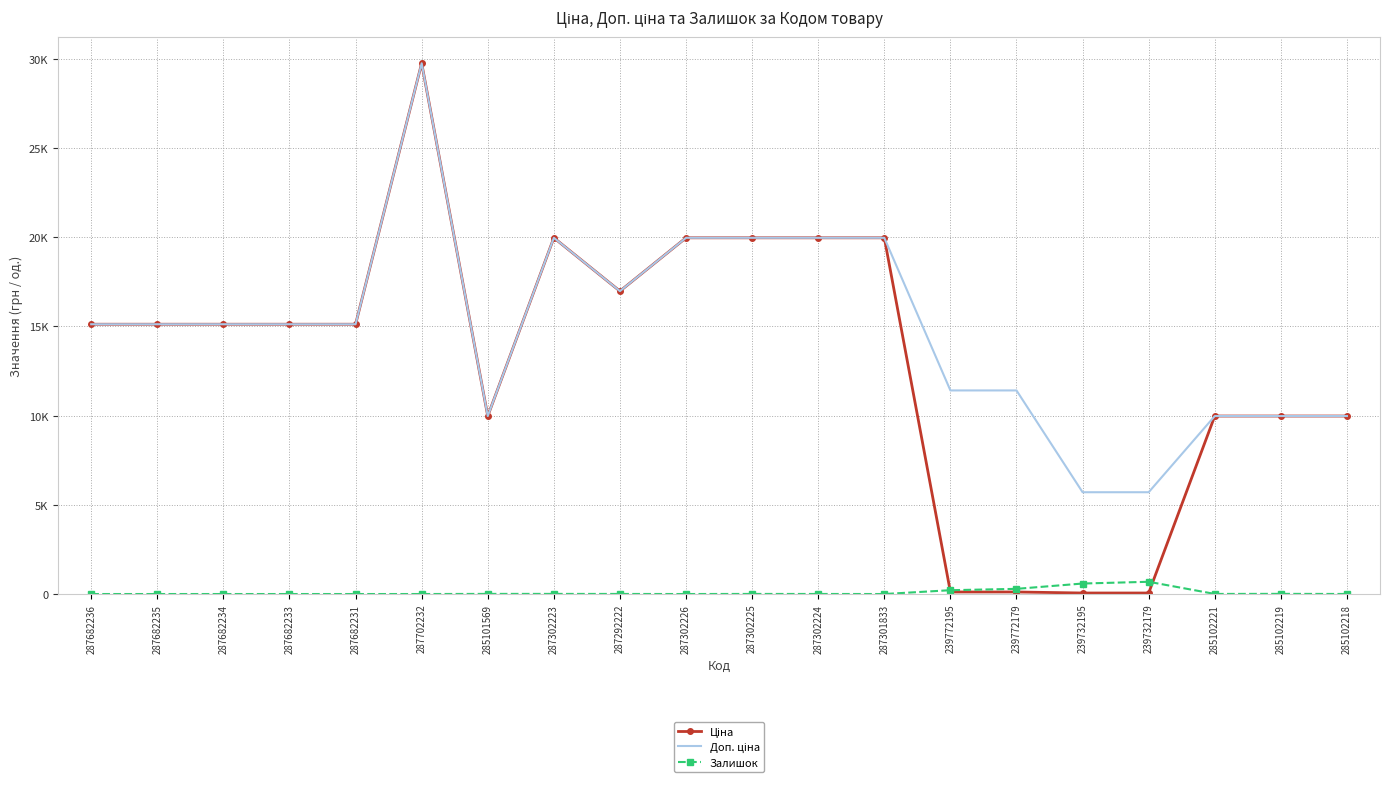

What is the label of the 11th point from the left?

287302225